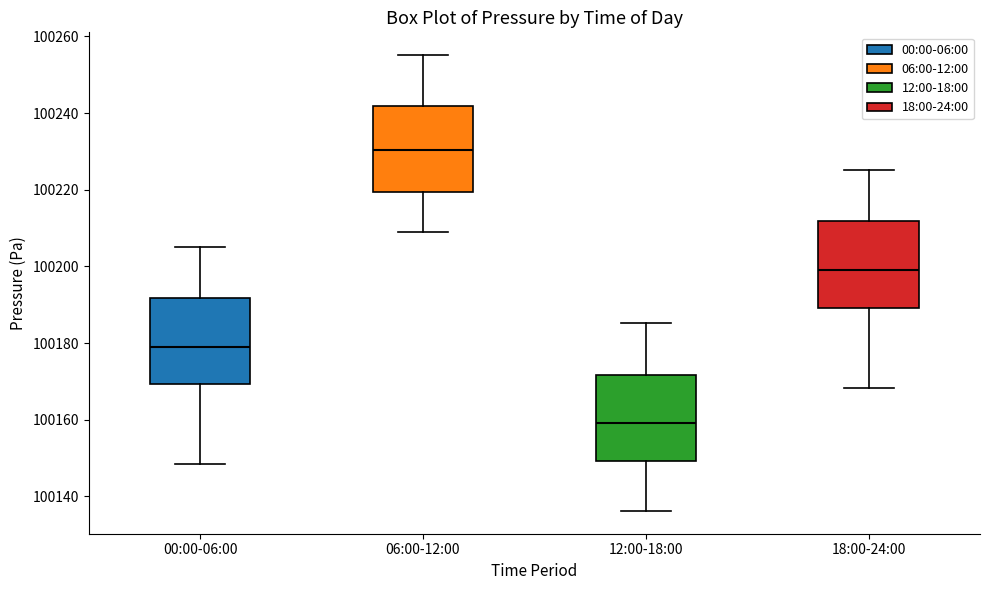

Which box has the highest median line?

06:00-12:00